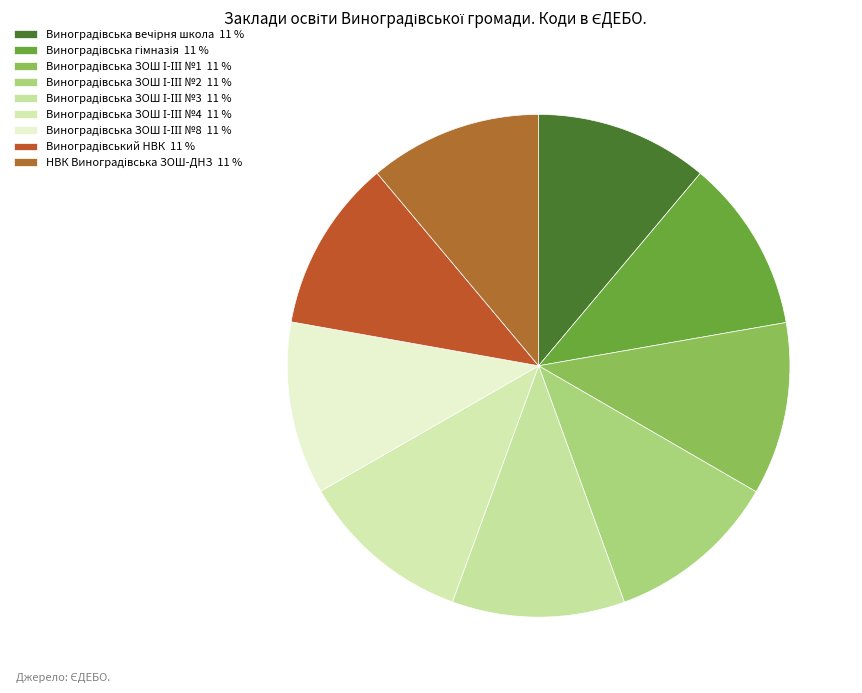

How many segments does this pie chart have?

9